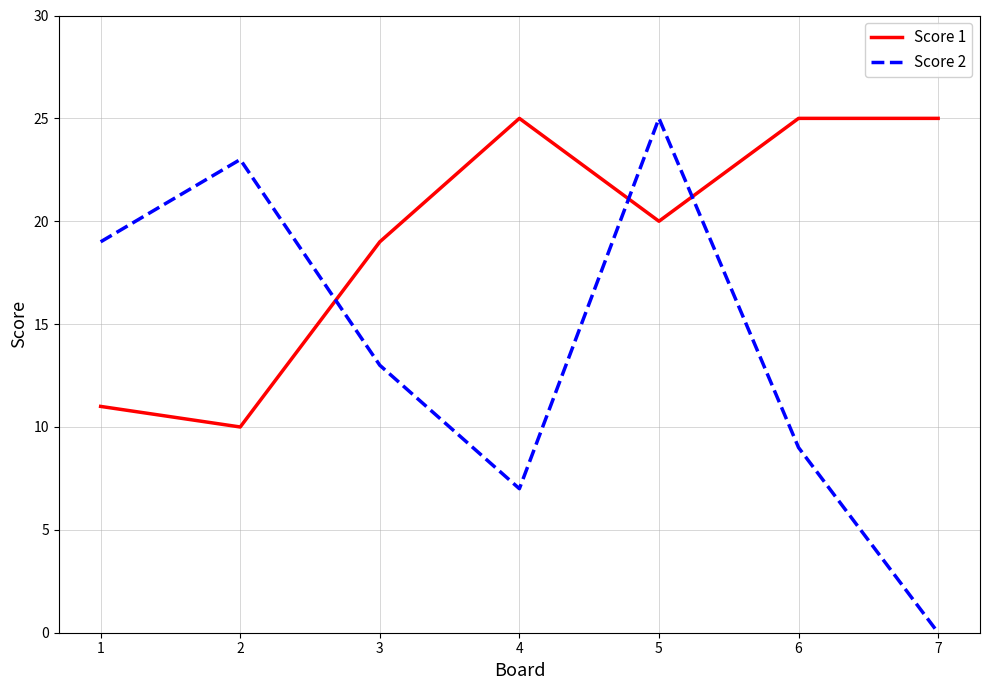

At 4, list the series in order from smallest to largest.

Score 2, Score 1